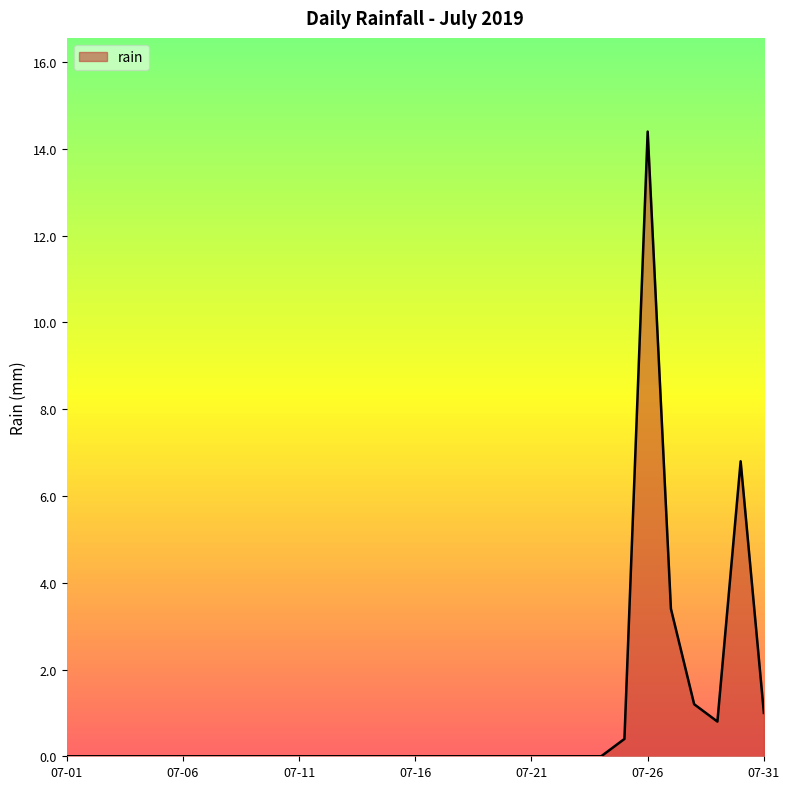

Does the chart display data point markers on the line(s)?

No